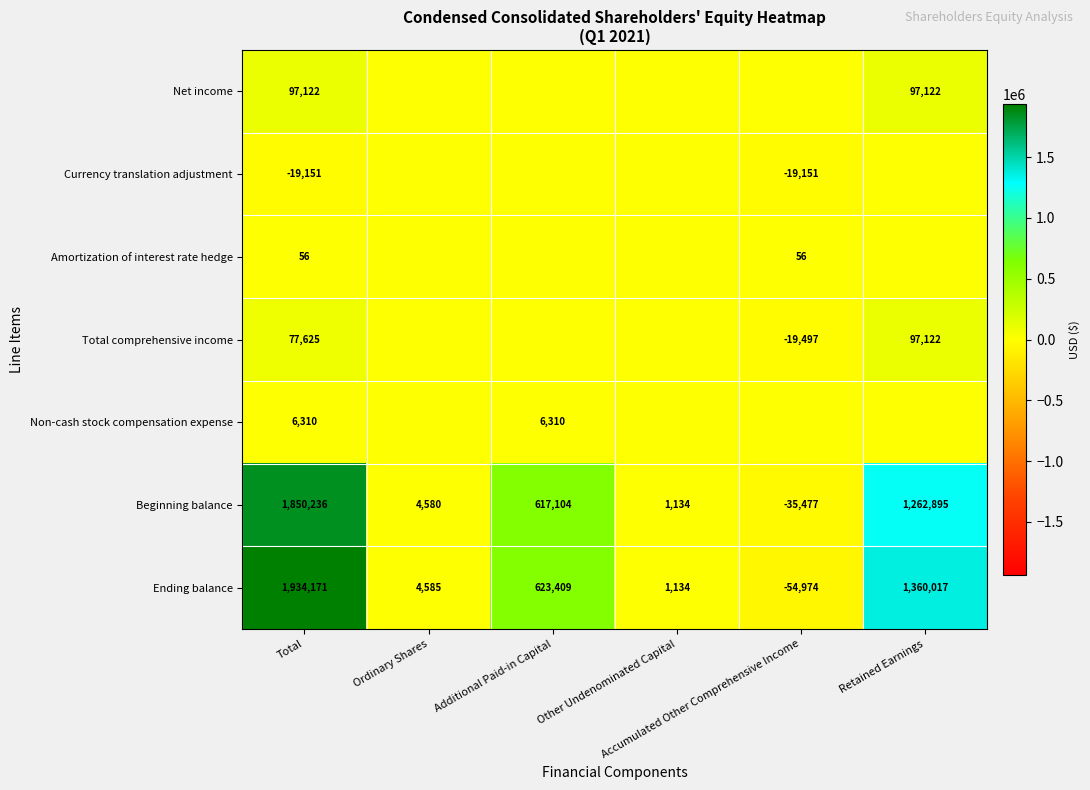

What is the spread (max minus min) of values at Retained Earnings?

1360017